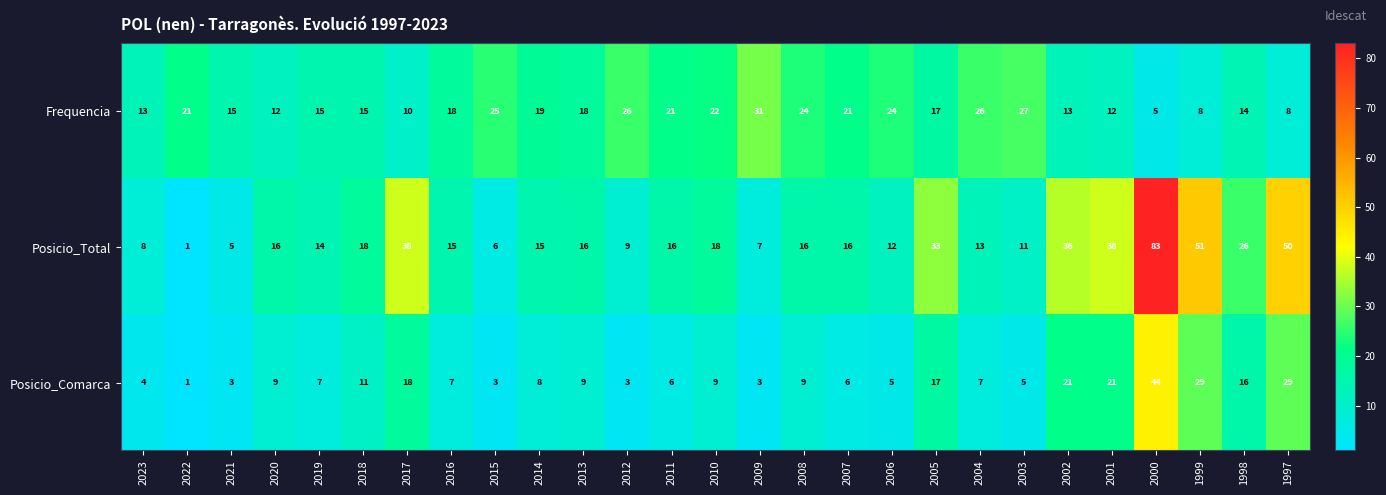

What is the approximate value of Posicio_Total at 2015, to the nearest 5?

5